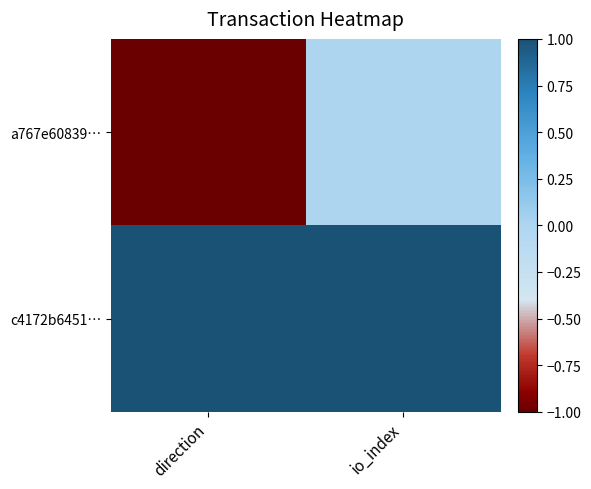

Reading left to right, extract all data points from this chart.

a767e60839…: direction=-1	io_index=0
c4172b6451…: direction=1	io_index=1